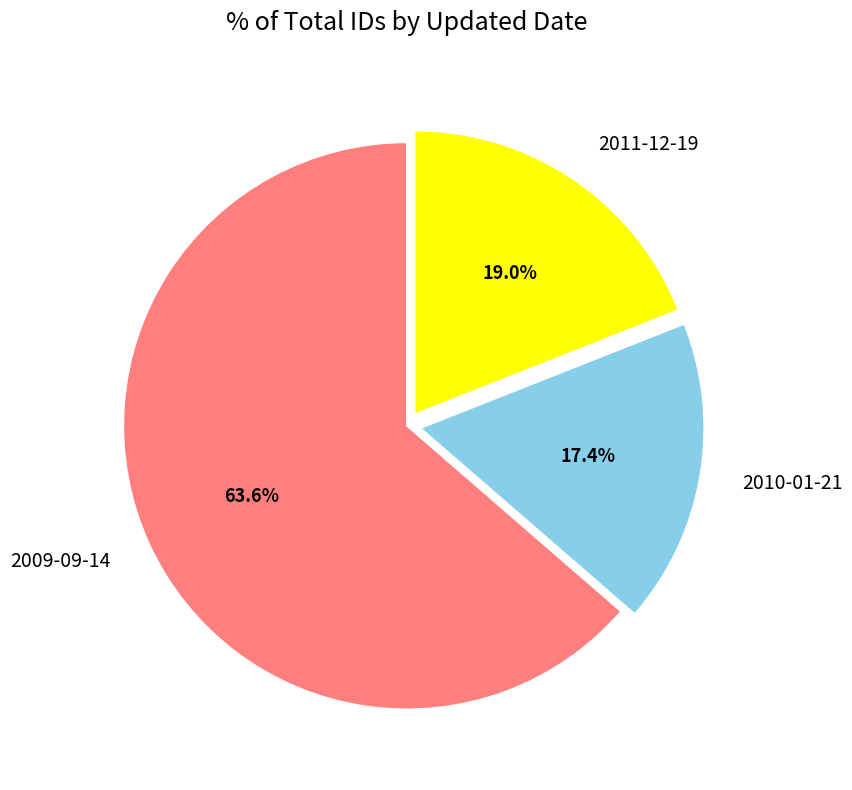

To the nearest percent, what is the difference between the largest and smallest slice percentages?

46%